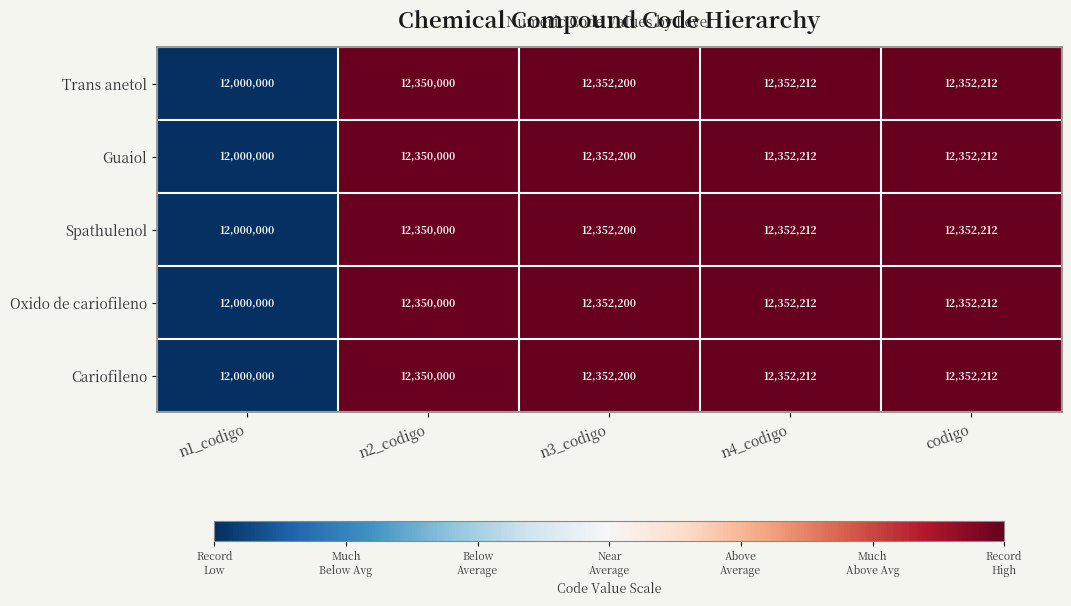

What is the total value across all series at n4_codigo?

61761060